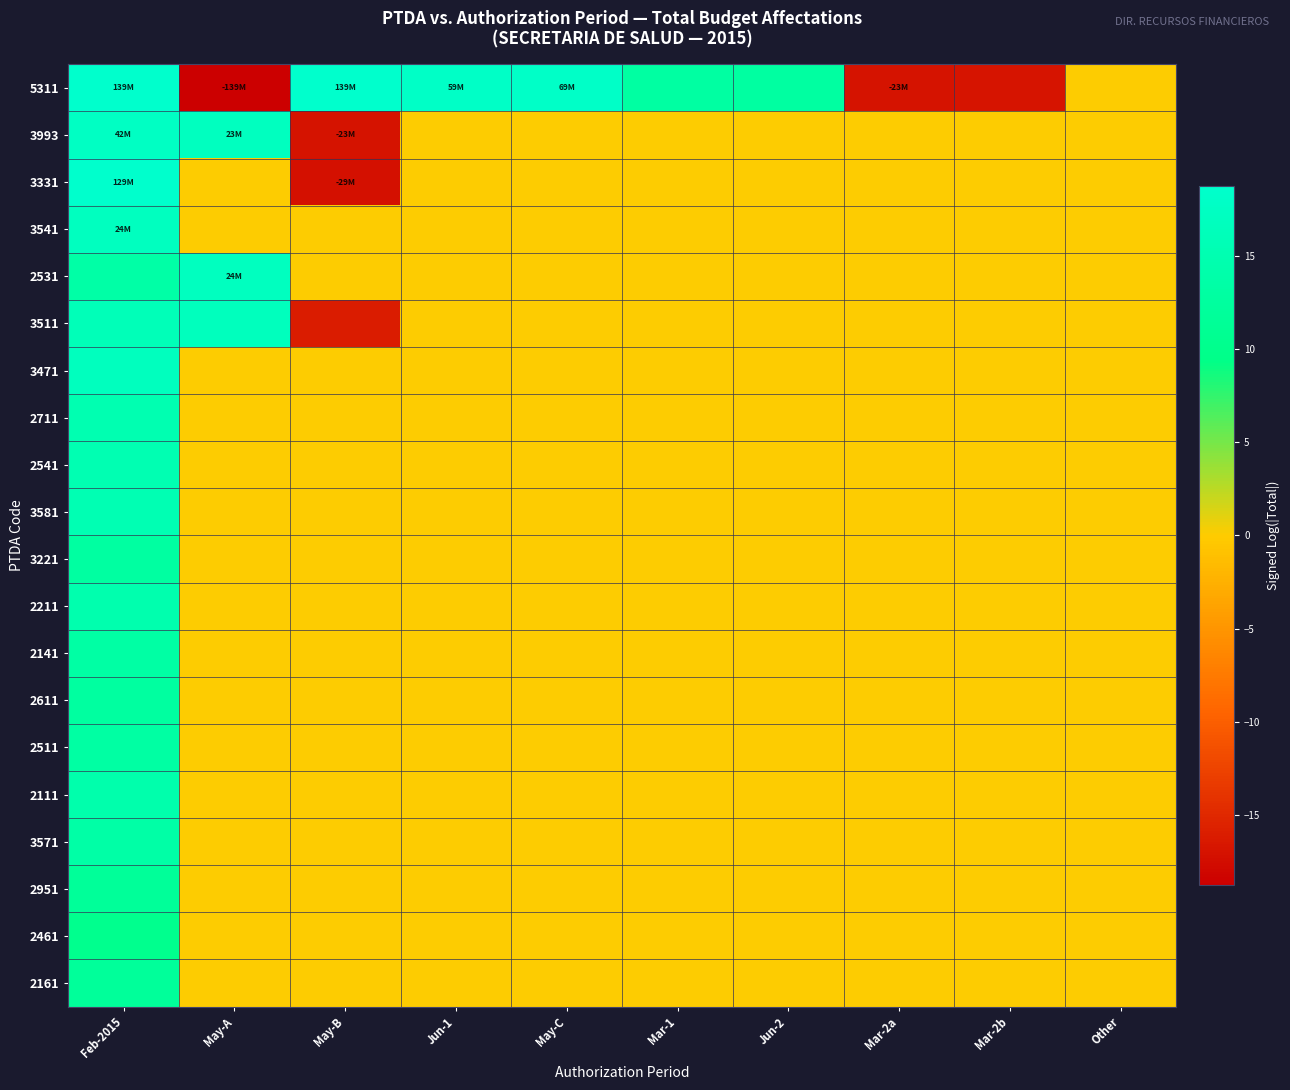

Count the number of data series in this chart.

20